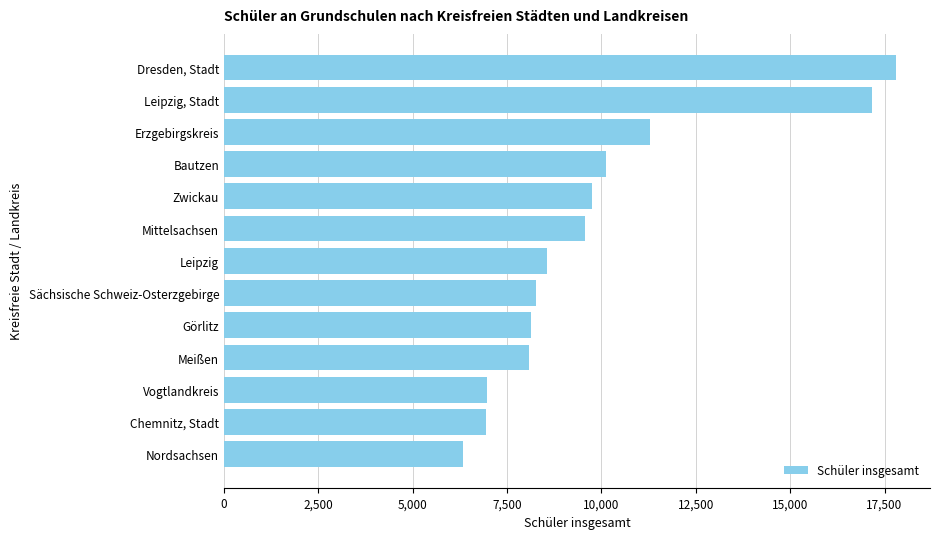

Rank the categories by value from highest to lowest.

Dresden, Stadt, Leipzig, Stadt, Erzgebirgskreis, Bautzen, Zwickau, Mittelsachsen, Leipzig, Sächsische Schweiz-Osterzgebirge, Görlitz, Meißen, Vogtlandkreis, Chemnitz, Stadt, Nordsachsen